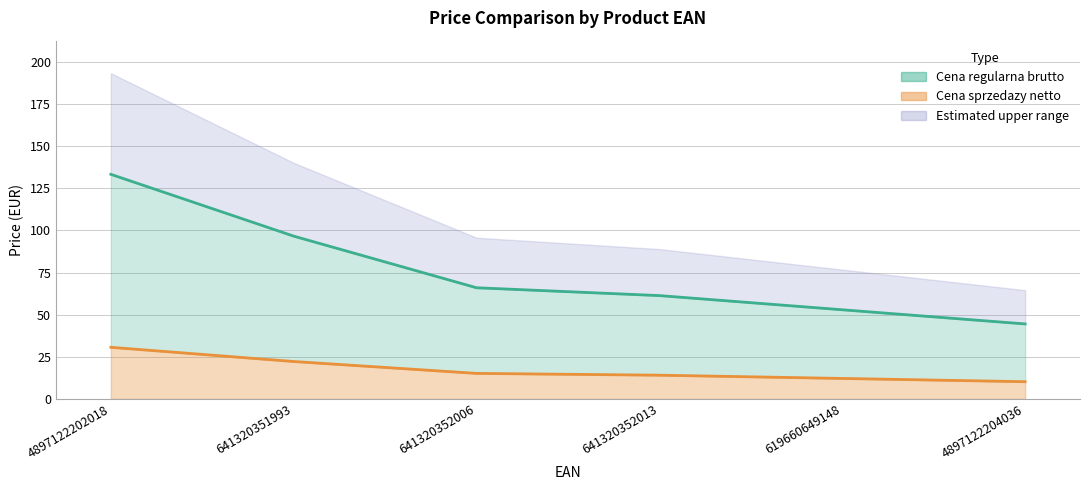

At which category is the sum across all series the highest?

4897122202018